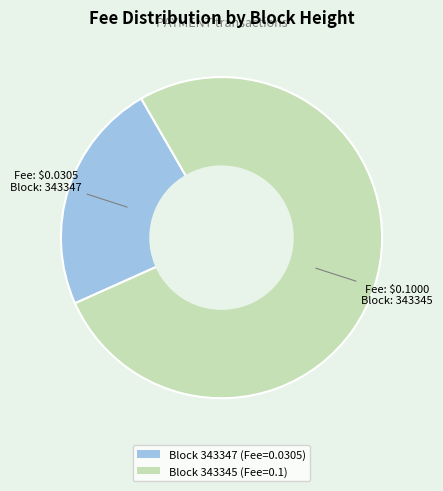

Combined, do Block 343345 (Fee=0.1) and Block 343347 (Fee=0.0305) account for over 50%?

Yes